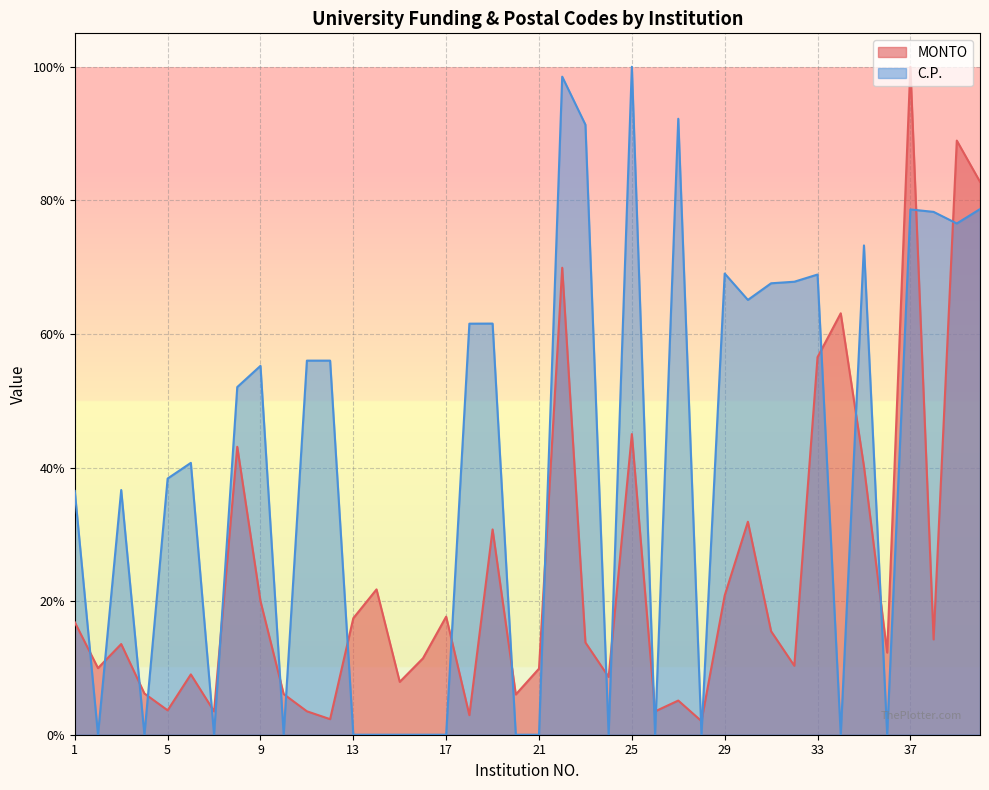

At which category does MONTO reach its first local valley?

2